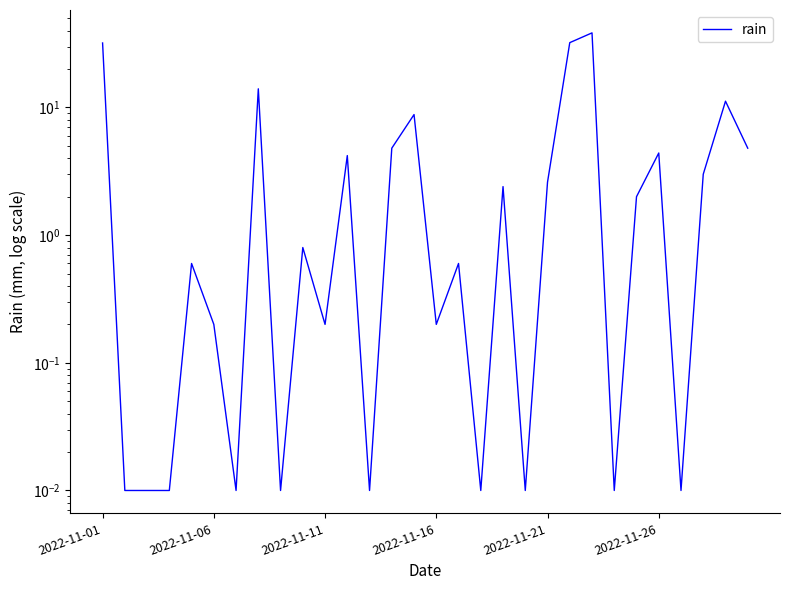

How many lines are shown in the chart?

1